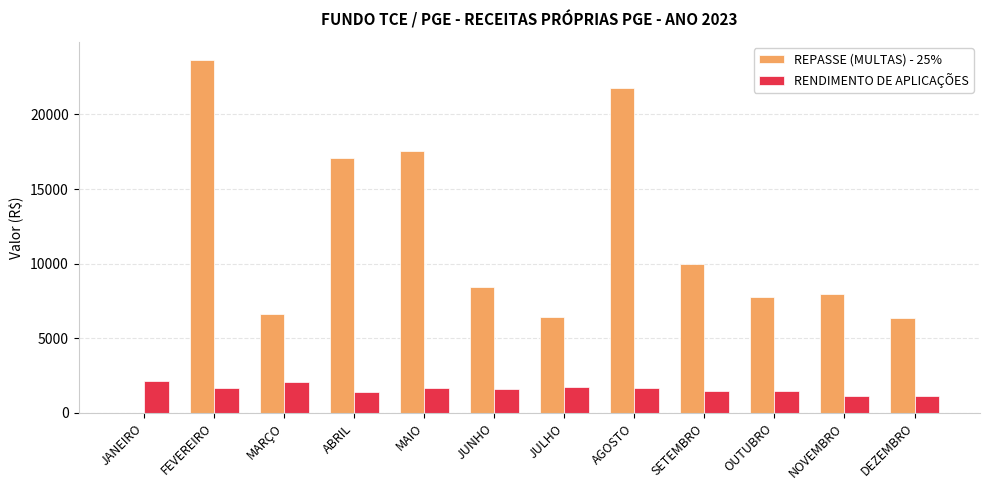

Is the value of RENDIMENTO DE APLICAÇÕES at MAIO greater than the value of REPASSE (MULTAS) - 25% at MARÇO?

No